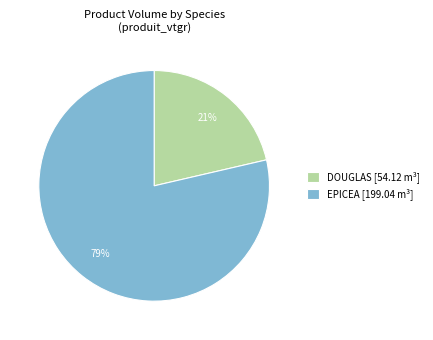

Do EPICEA [199.04 m³] and DOUGLAS [54.12 m³] together represent more than half of the pie?

Yes